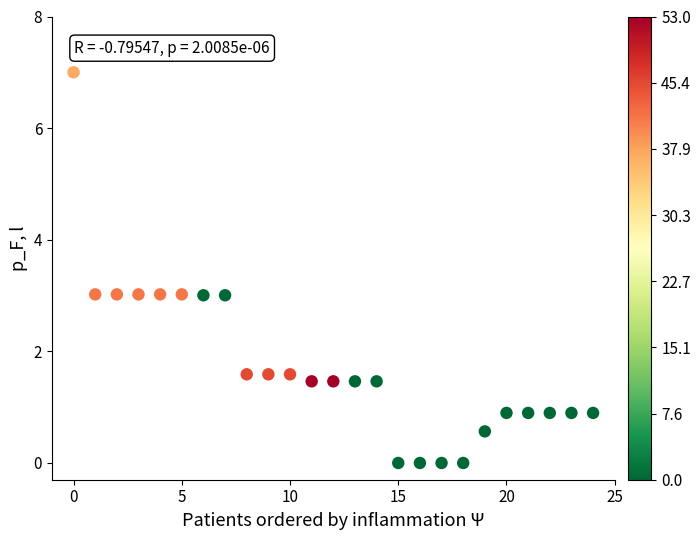

What is the range of Y values (max minus min)?

7.0